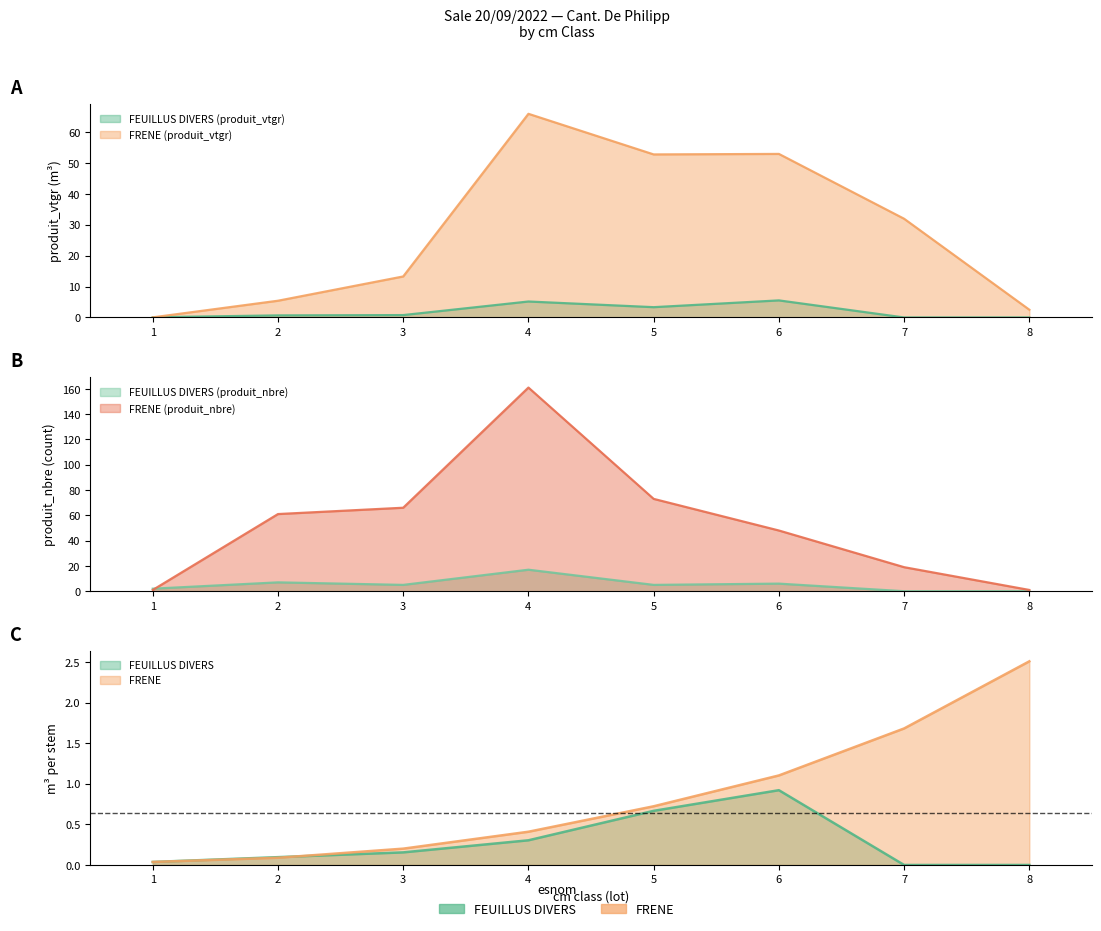

Is it true that FRENE (produit_vtgr) equals 2.5 at 8?

True